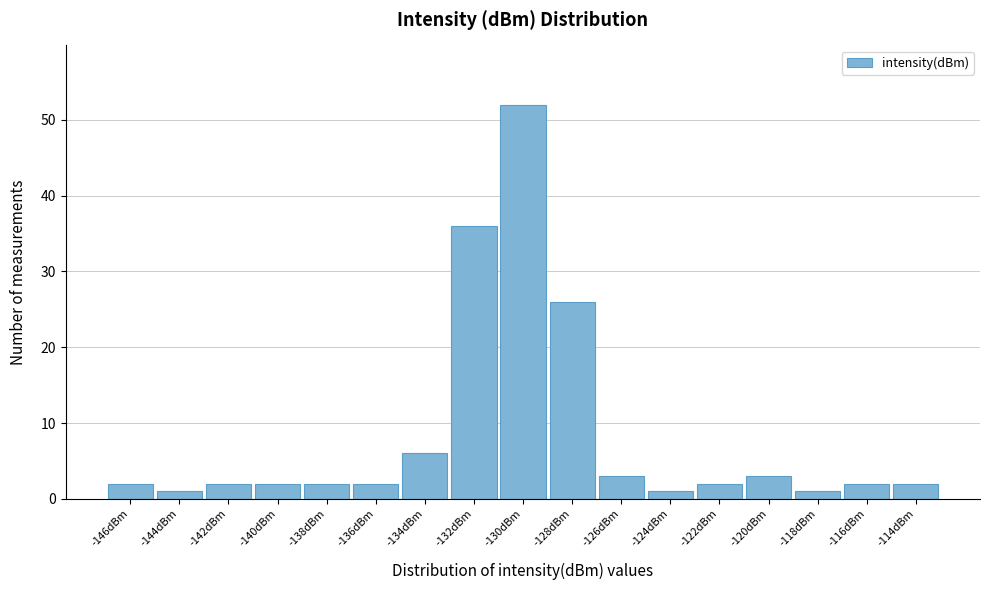

Reading left to right, list all the values displayed in this chart.

-146dBm=2	-144dBm=1	-142dBm=2	-140dBm=2	-138dBm=2	-136dBm=2	-134dBm=6	-132dBm=36	-130dBm=52	-128dBm=26	-126dBm=3	-124dBm=1	-122dBm=2	-120dBm=3	-118dBm=1	-116dBm=2	-114dBm=2